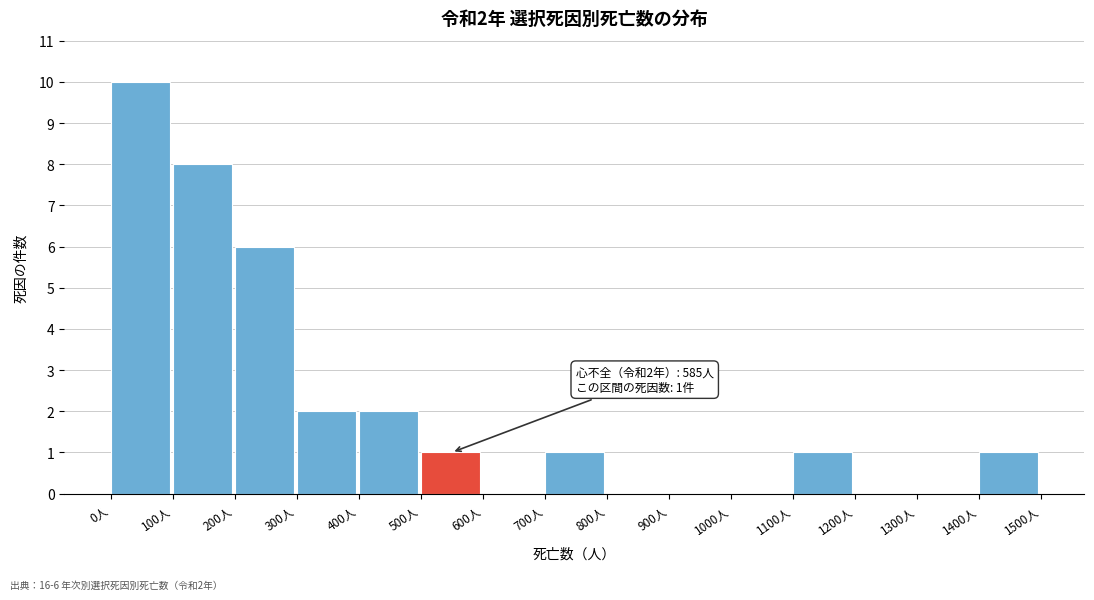

Over which range of the x-axis is the bar tallest?

0 to 100